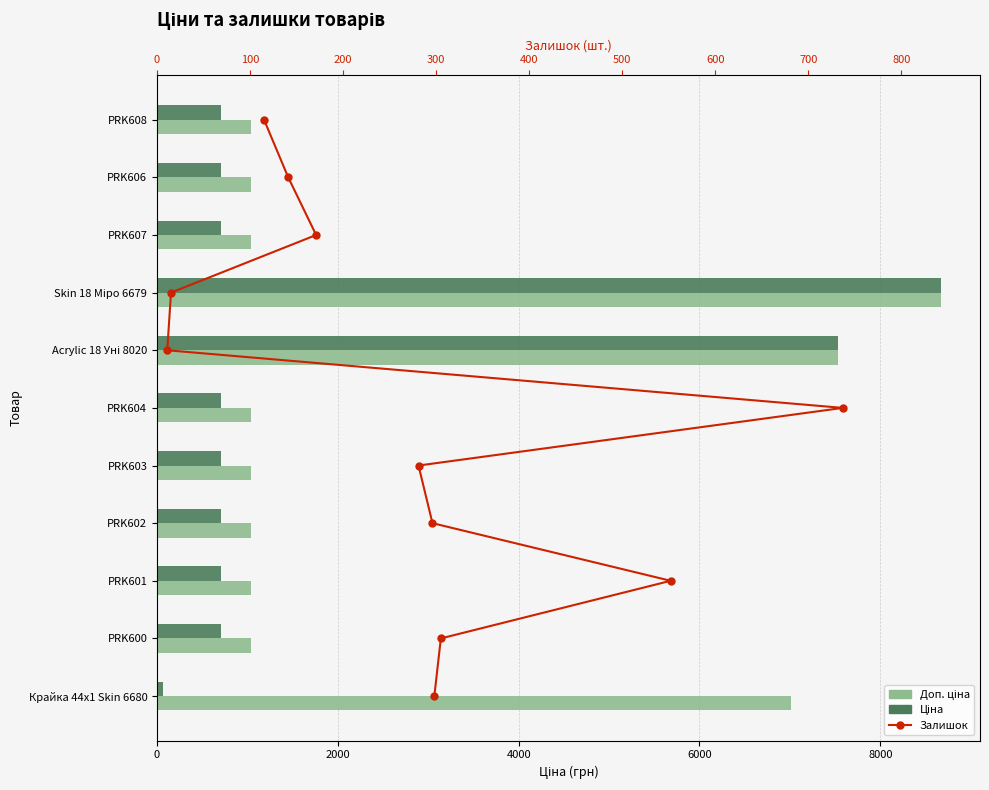

The Ціна series shows 19.5 at Крайка 44x1 Skin 6680. True or false?

False